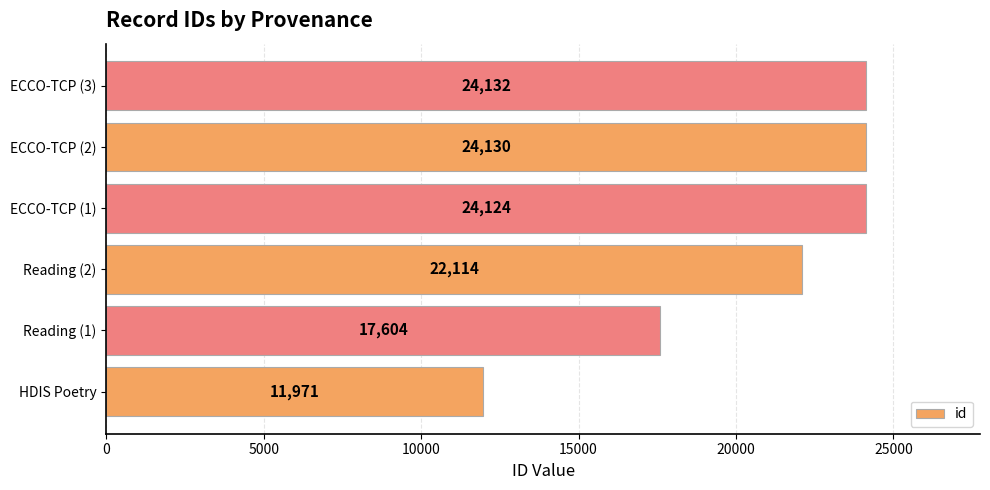

What is the approximate value at HDIS Poetry, to the nearest 100?

12000